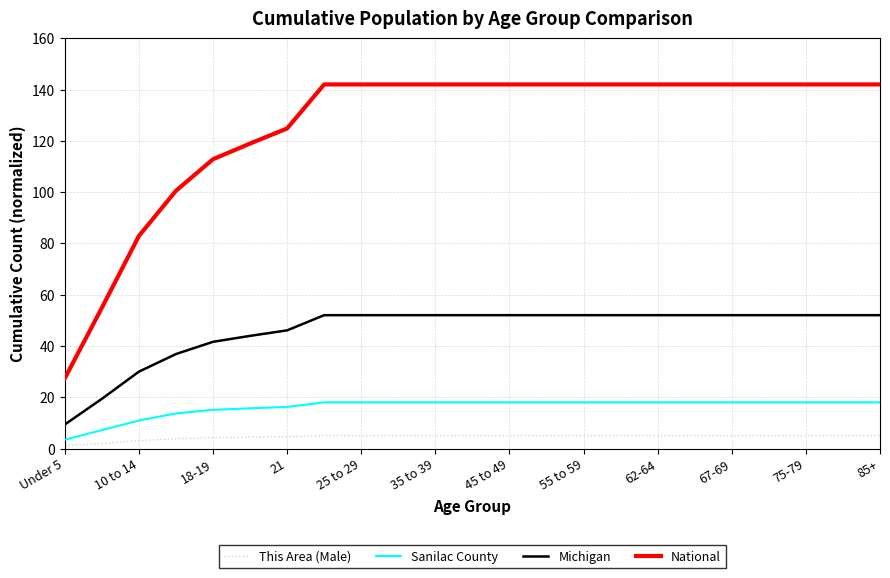

Is this an area chart (filled region under the line)?

No